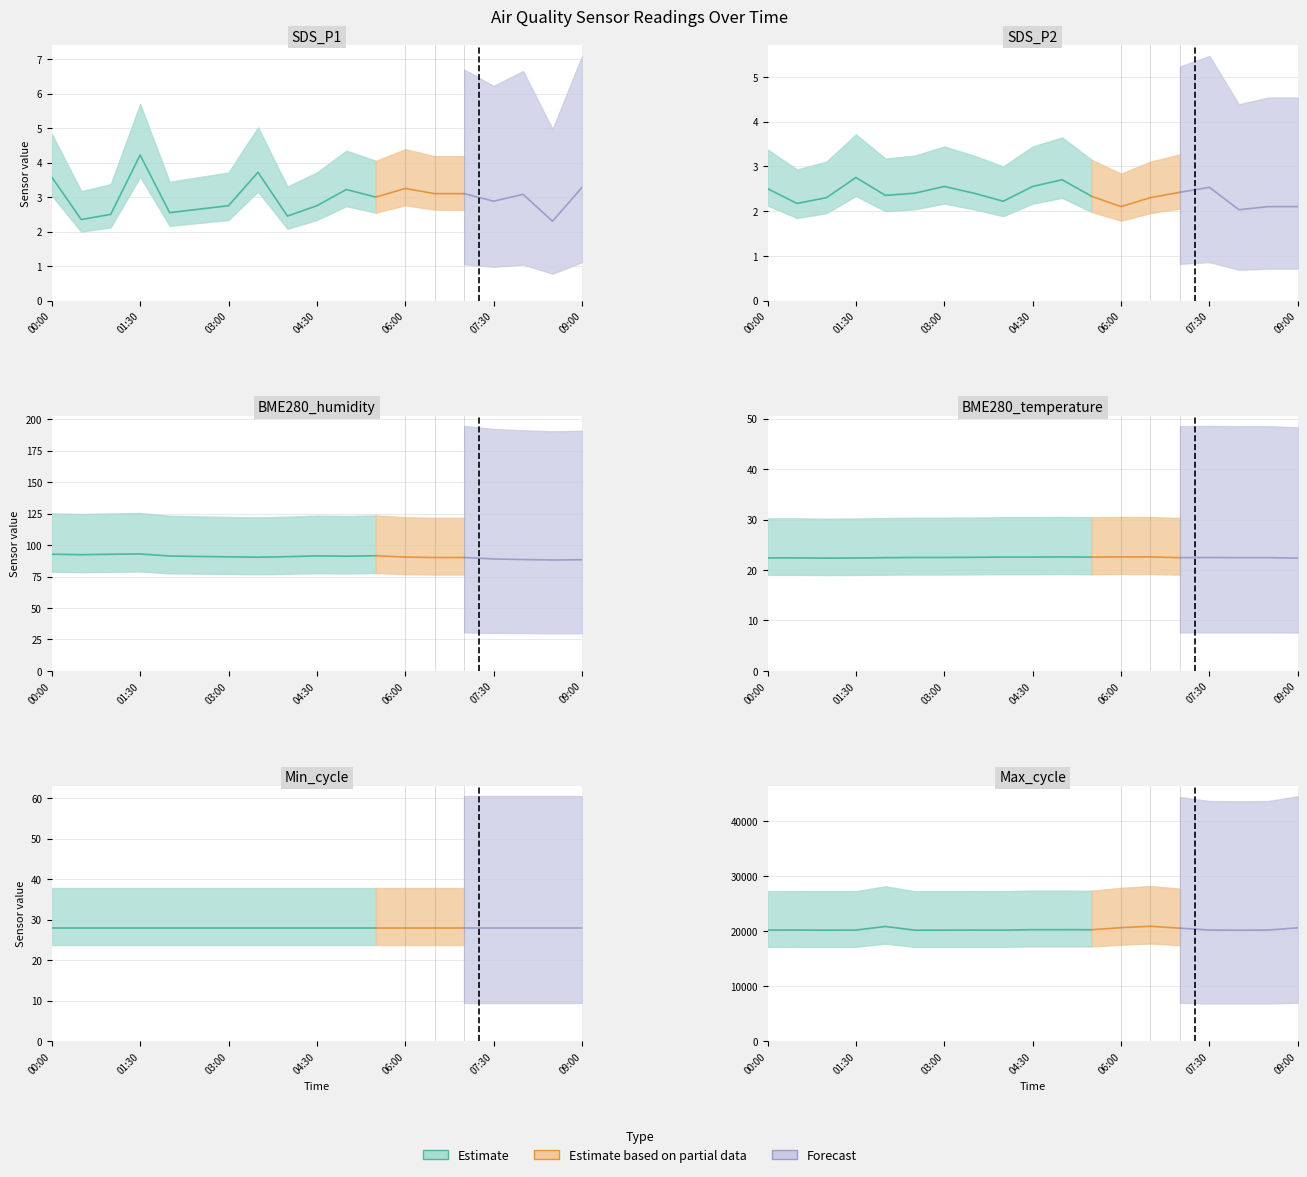

The value of SDS_P2 at 08:30 is 1.0. True or false?

False